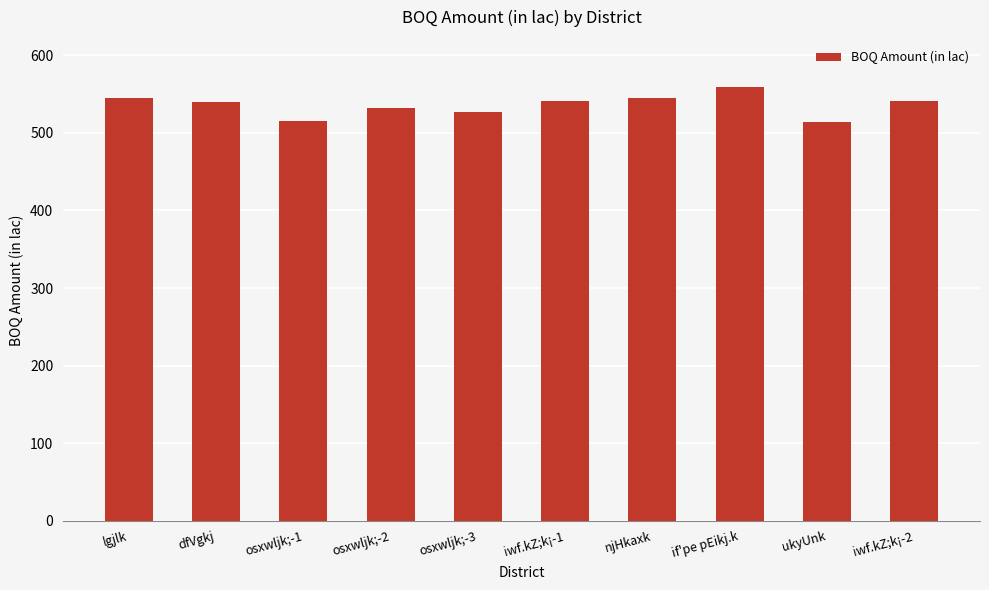

Approximately how many times larger is the value at if'pe pEikj.k compared to ukyUnk?

1.1